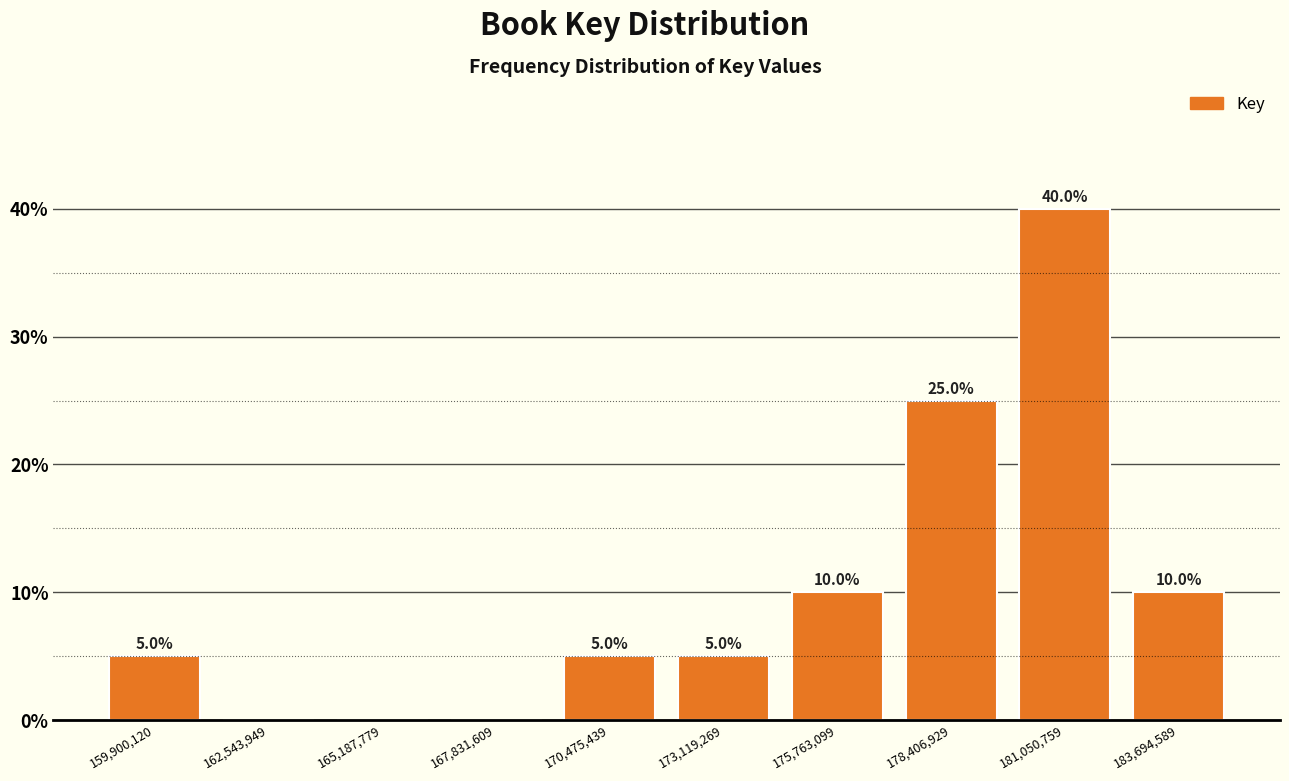

Reading right to left, extract all data points from this chart.

183,694,589=10	181,050,759=40	178,406,929=25	175,763,099=10	173,119,269=5	170,475,439=5	167,831,609=0	165,187,779=0	162,543,949=0	159,900,120=5